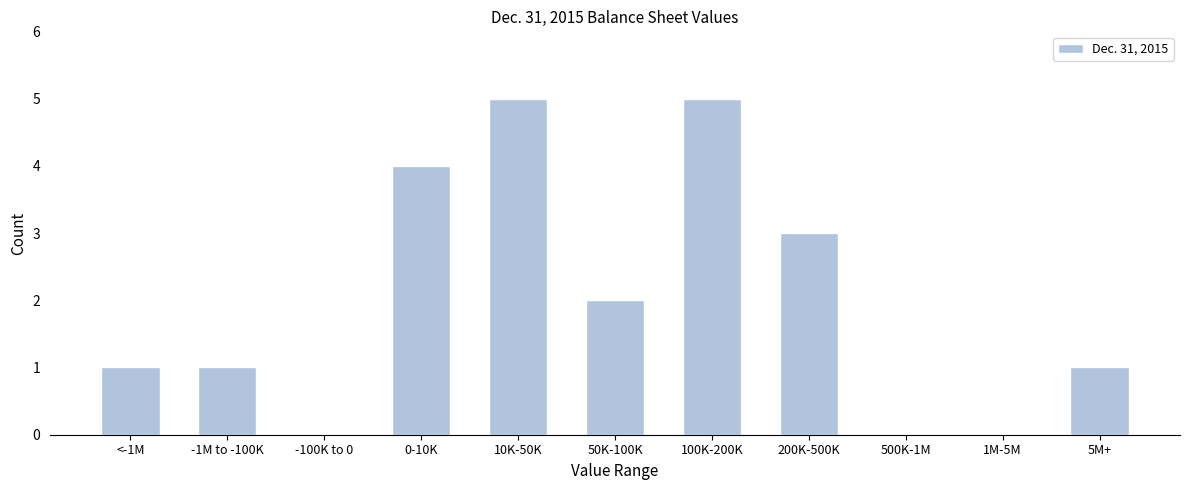

Reading left to right, extract all data points from this chart.

<-1M=1	-1M to -100K=1	-100K to 0=0	0-10K=4	10K-50K=5	50K-100K=2	100K-200K=5	200K-500K=3	500K-1M=0	1M-5M=0	5M+=1